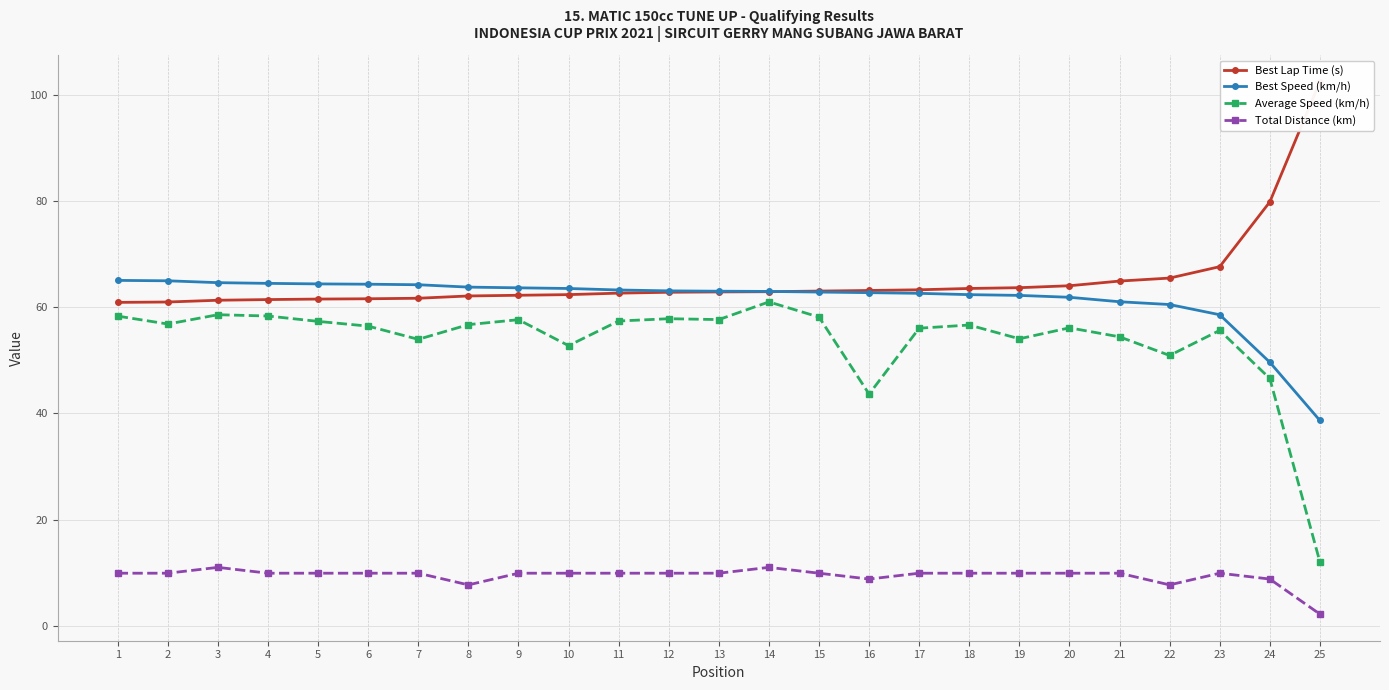

What is the difference between the maximum and minimum values in the Average Speed (km/h) series?

49.0